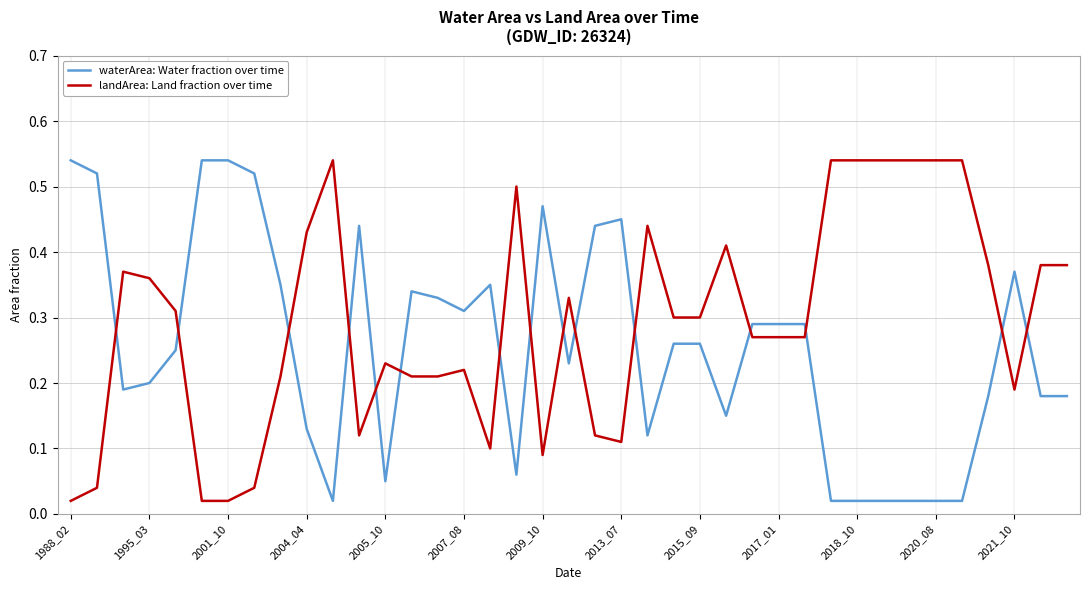

Which series ends up on top after the final intersection of landArea: Land fraction over time and waterArea: Water fraction over time?

landArea: Land fraction over time